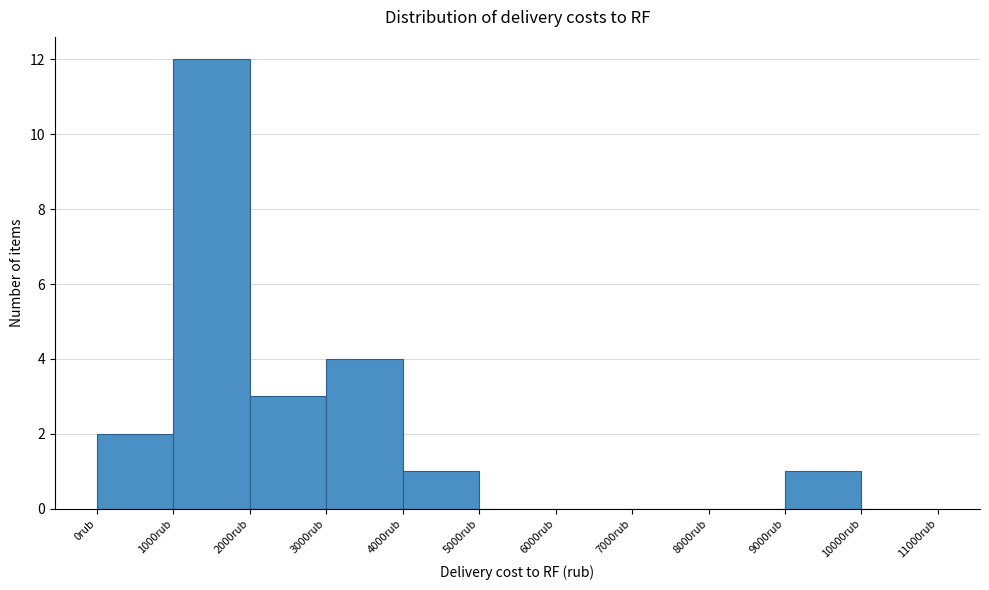

Over which range of the x-axis is the bar tallest?

1000 to 2000